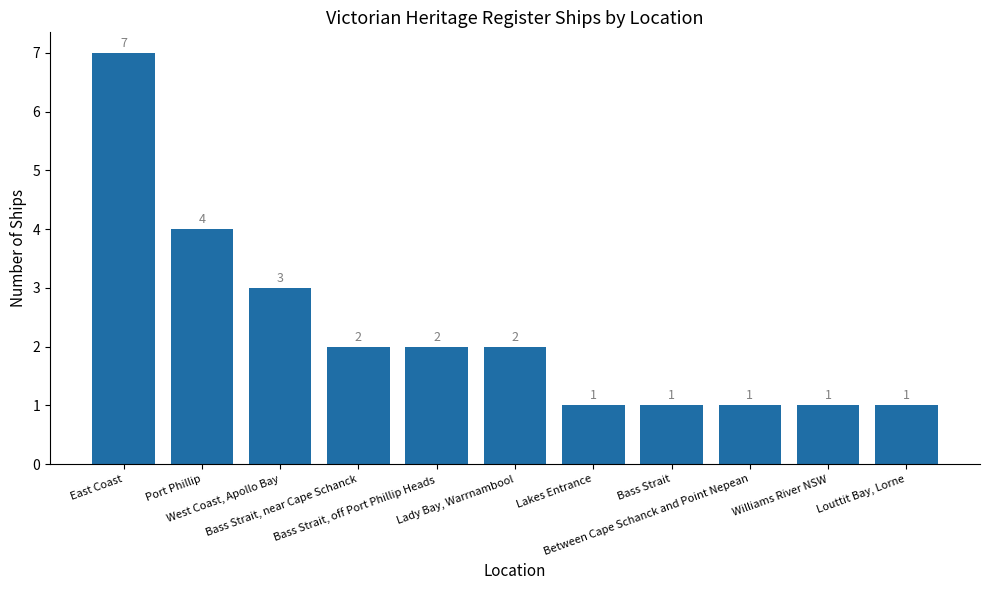

How many series are shown in this chart?

1